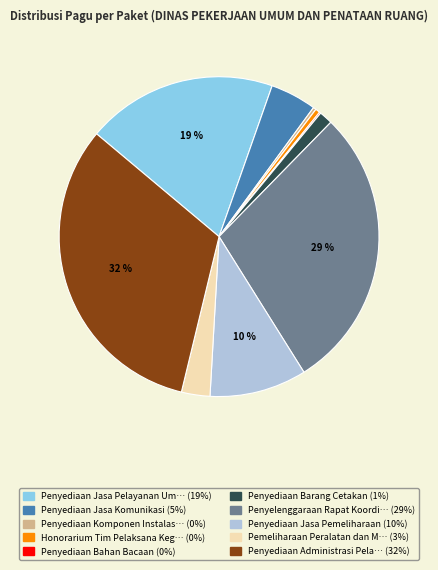

To the nearest percent, what is the average slice percentage?

10%